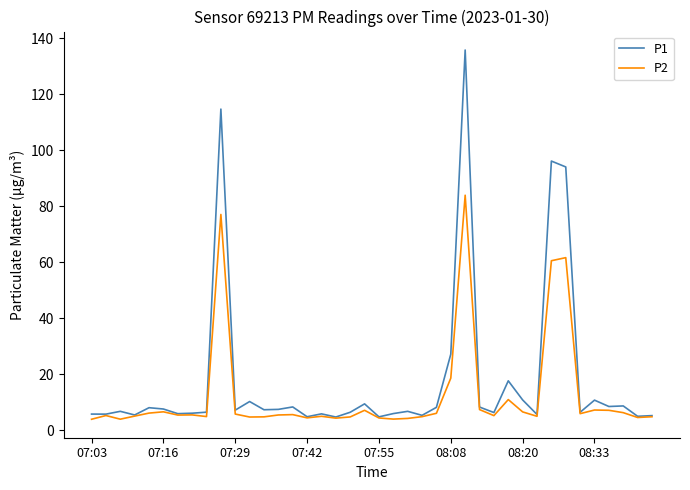

Which series has the widest spread of values?

P1